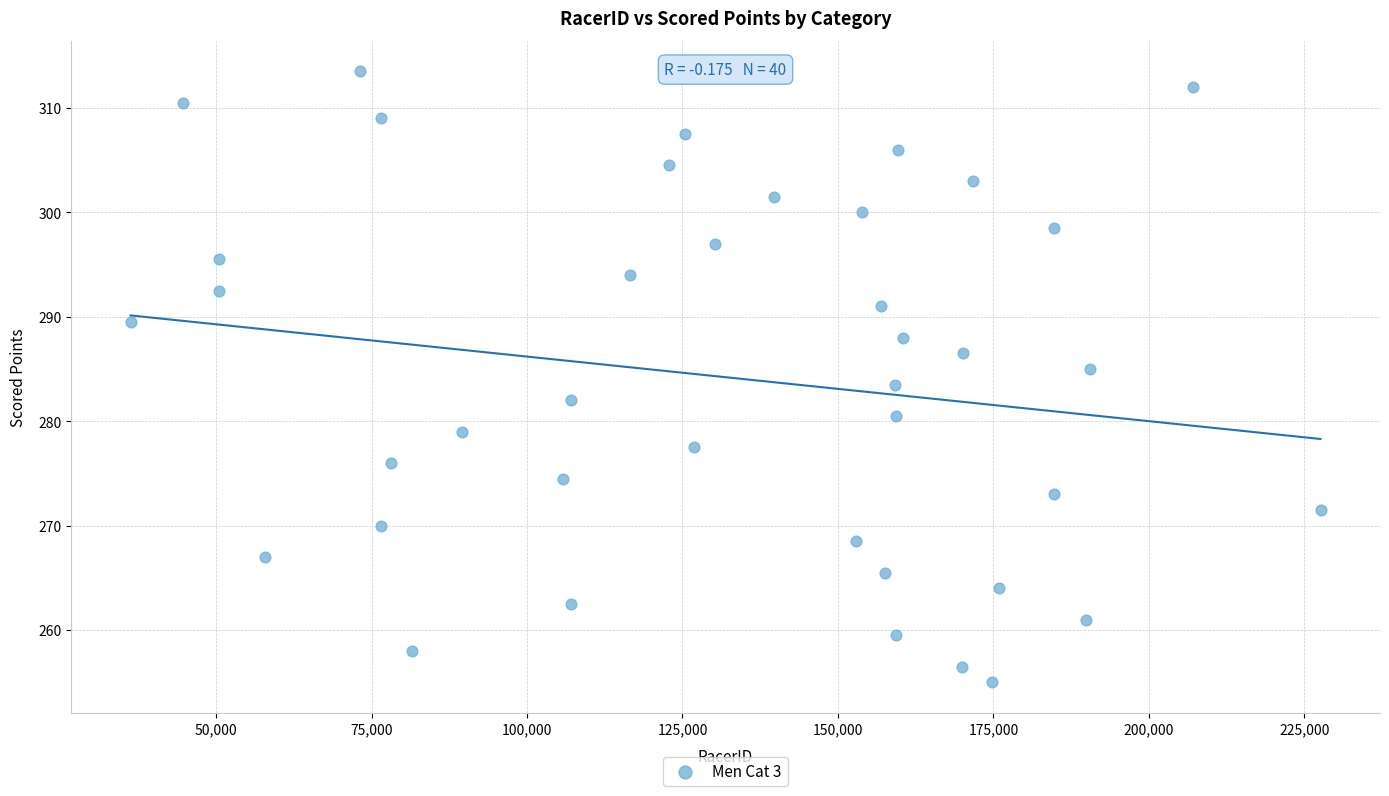

What is the range of X values (max minus min)?

191351.0